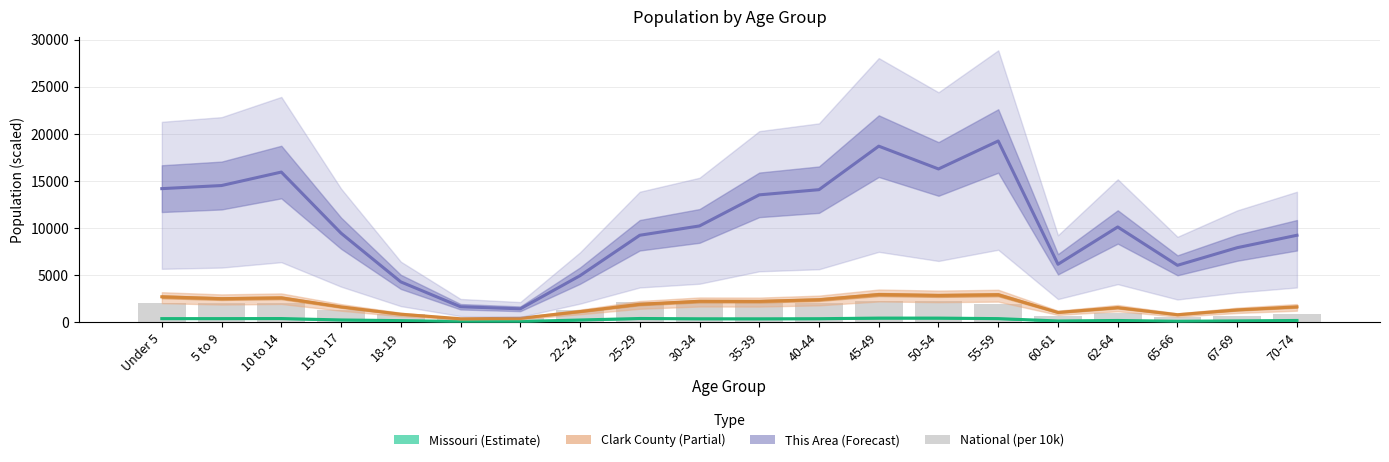

True or false: Clark County (Partial) has a value of 1580.8 at 22-24.

False